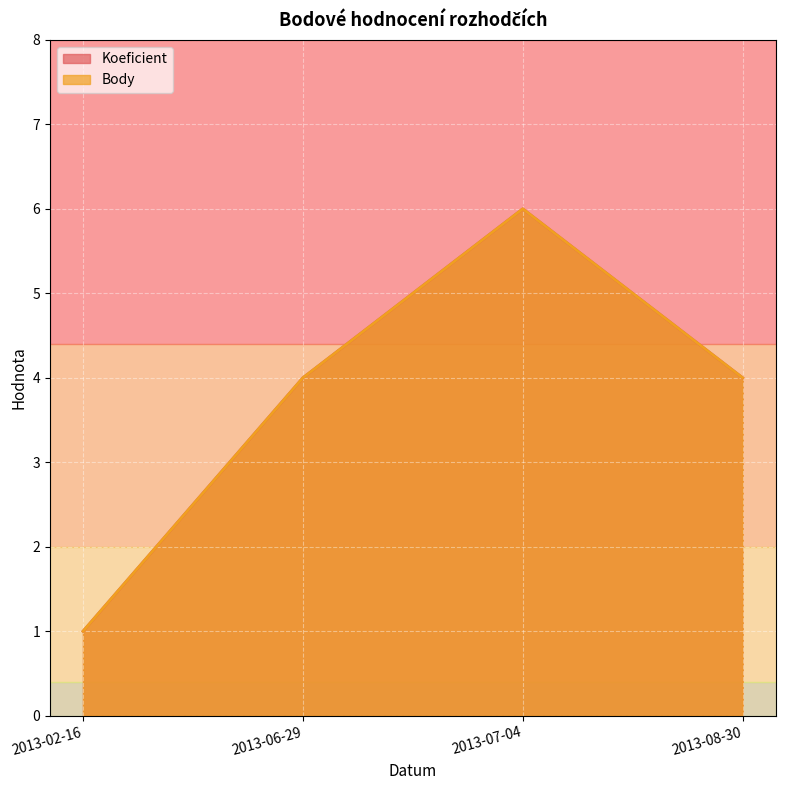

At which label does Koeficient first exceed 4?

2013-07-04